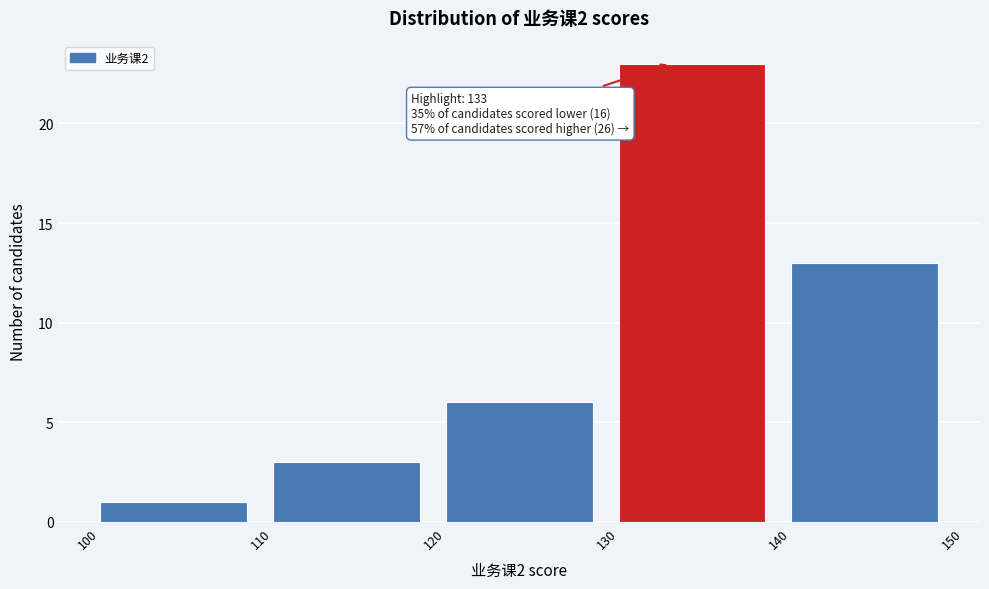

Which range on the x-axis has the tallest bar?

130 to 140